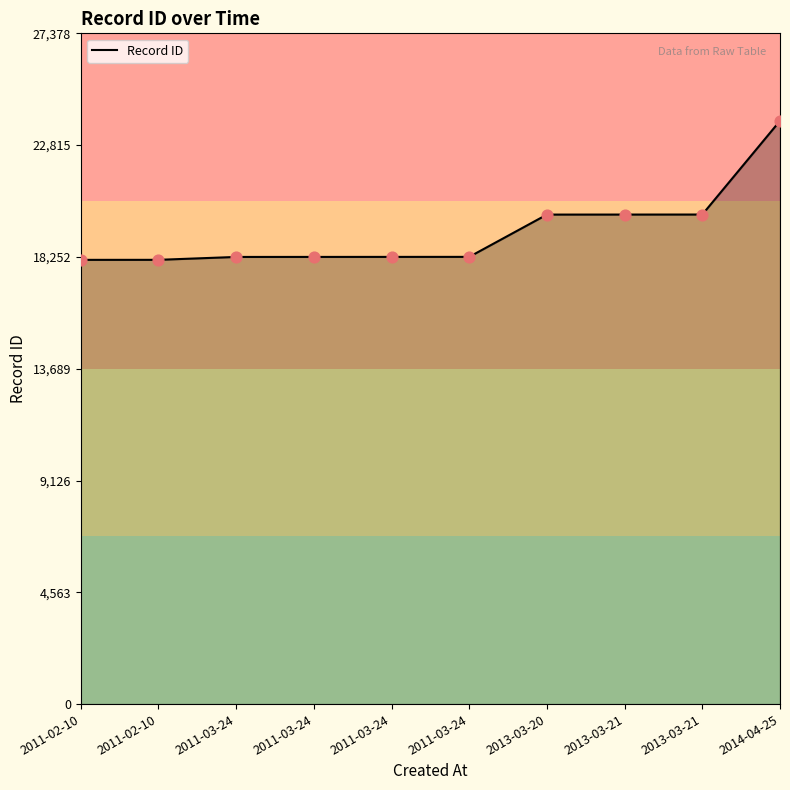

What is the change in value from 2011-03-24 to 2013-03-20?

+1727